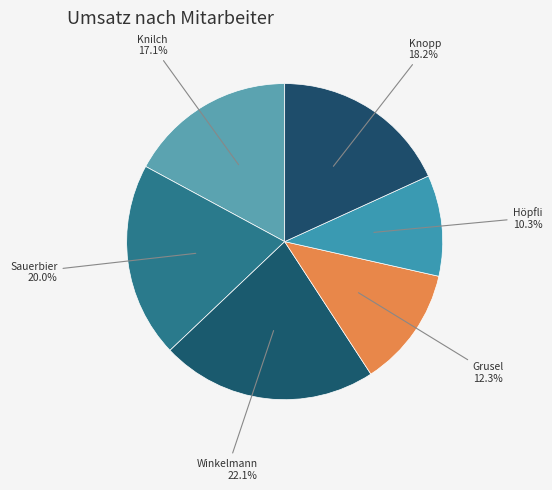

Count the number of slices in the pie.

6